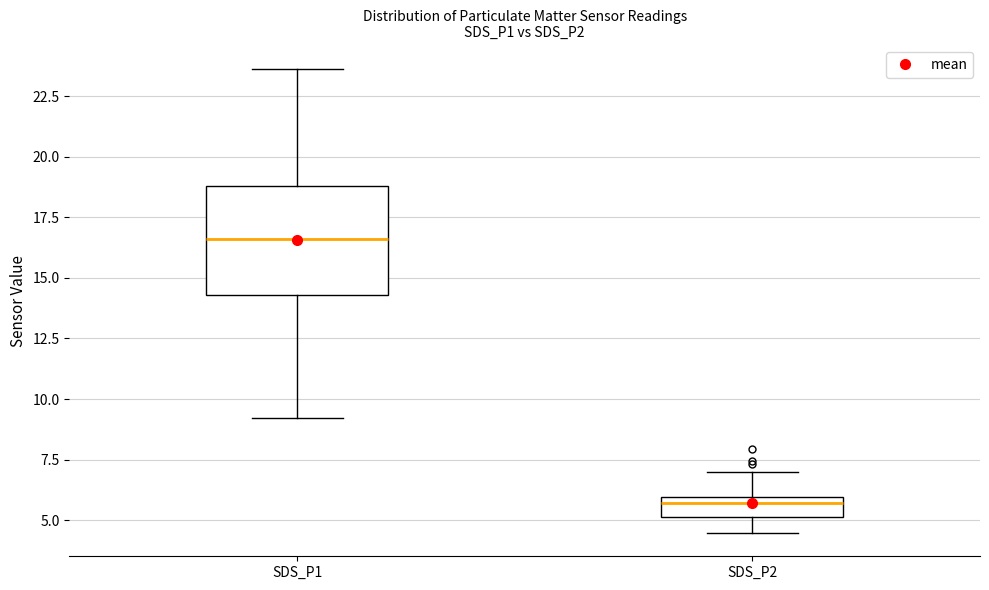

Reading left to right, read every box against the y-axis: the position of its median line, the range the box covers, and the ends of its whiskers. The values are not printed on the chart, so give them approximately, as read against the axis.

SDS_P1: median 16.5, box 14.5 to 19.0, whiskers 9.0 to 23.5
SDS_P2: median 5.5, box 5.0 to 6.0, whiskers 4.5 to 7.0